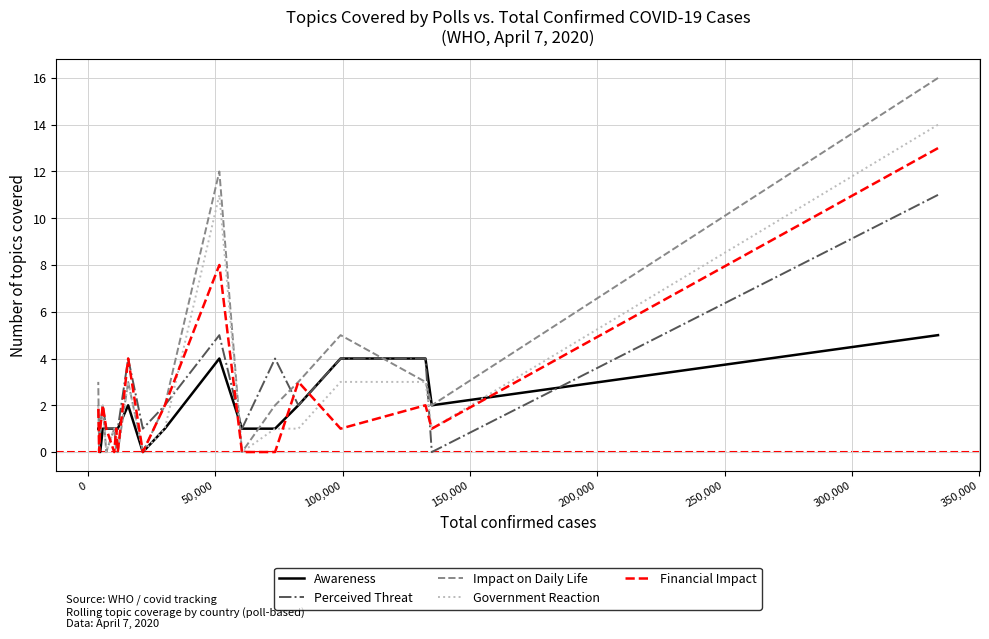

How many series are shown in this chart?

5